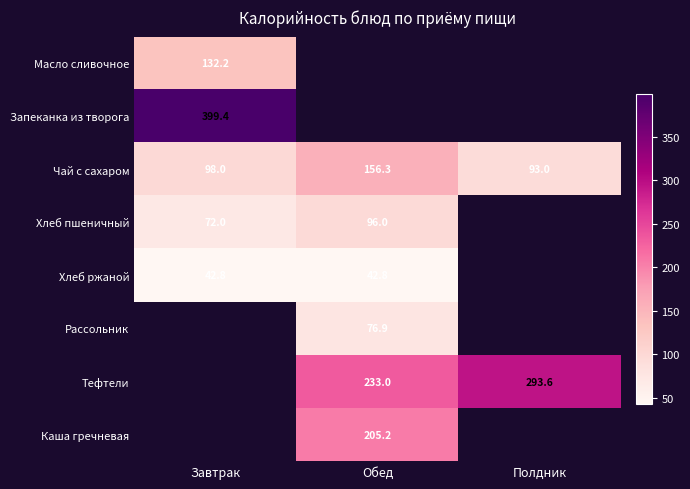

True or false: Чай с сахаром has a value of 156.3 at Обед.

True